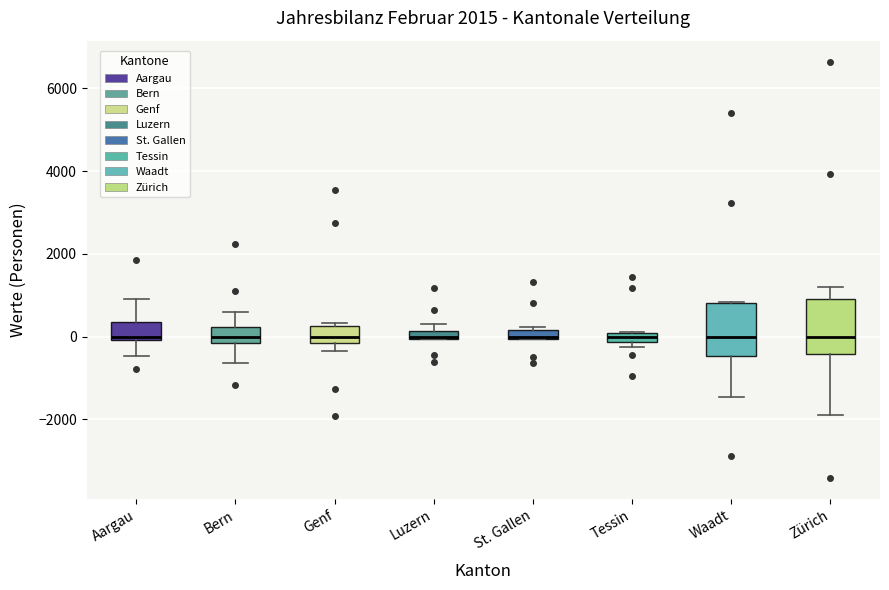

Where is the lower edge of the box for Waadt on the y-axis? The values are not printed on the chart, so give them approximately, as read against the axis.

-400